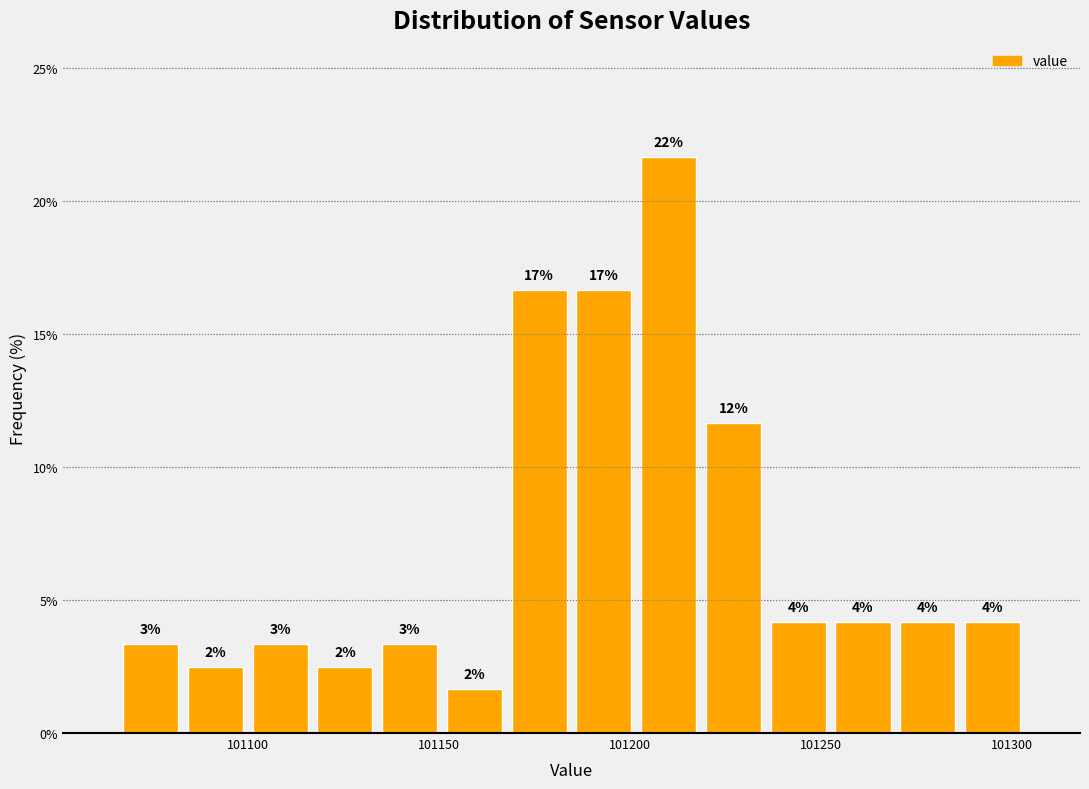

Read against the x-axis, roughly where is the centre of the tallest bar?

101210